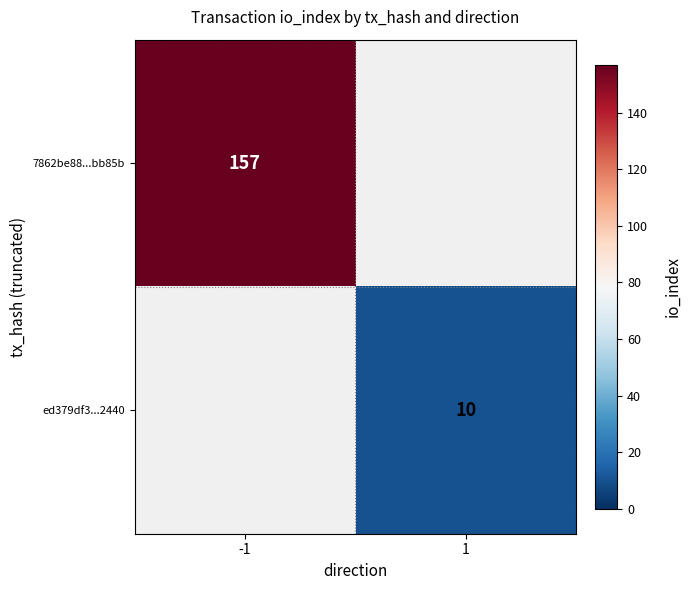

Is the value of ed379df3...2440 at 1 greater than the value of 7862be88...bb85b at -1?

No